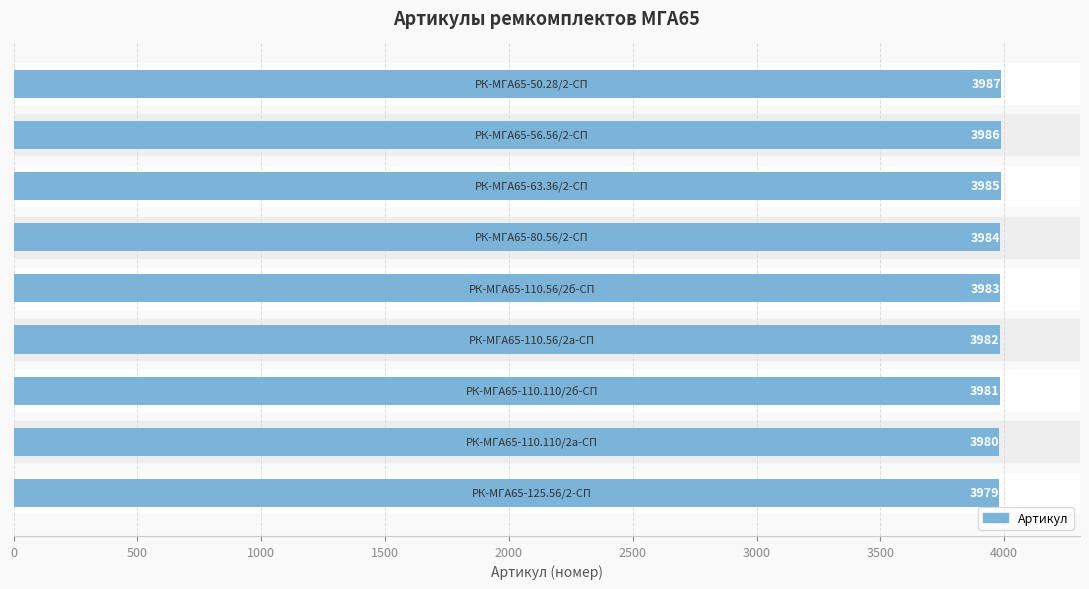

Are the bars grouped side by side (vs. stacked)?

No